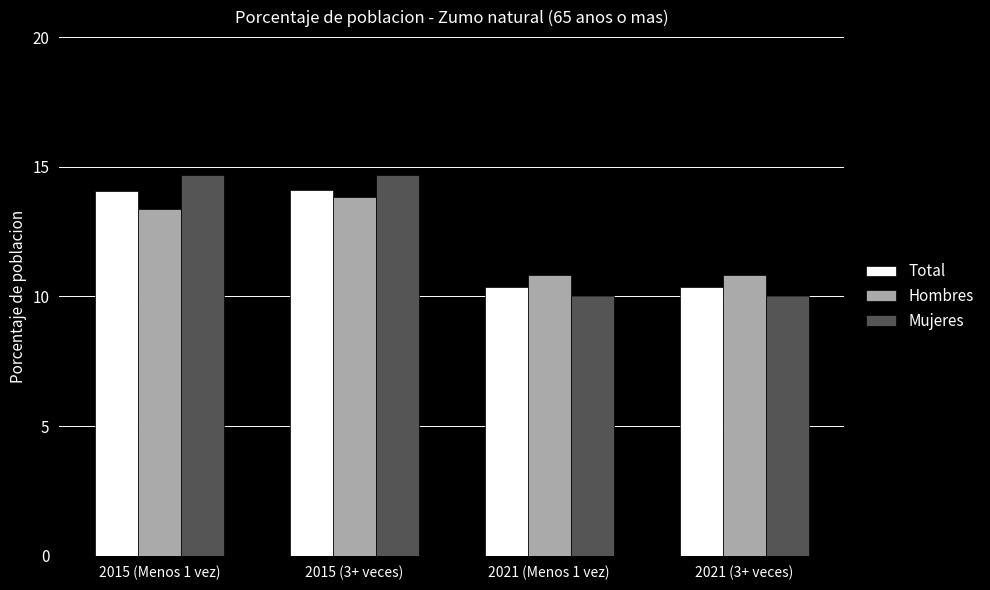

The value of Mujeres at 2021 (Menos 1 vez) is 10.0. True or false?

True